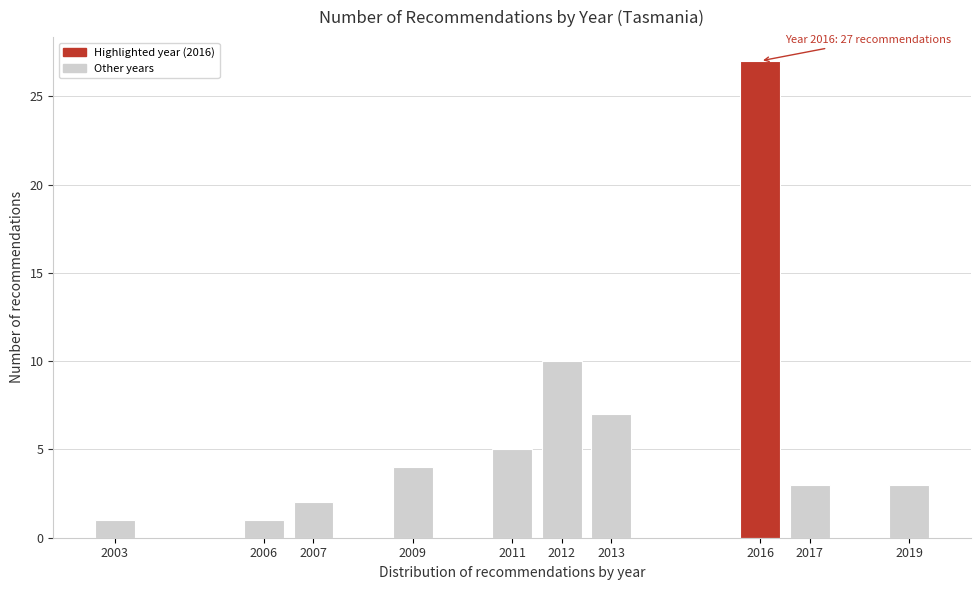

Reading left to right, what are all the values shown in this chart?

2003=1	2006=1	2007=2	2009=4	2011=5	2012=10	2013=7	2016=27	2017=3	2019=3